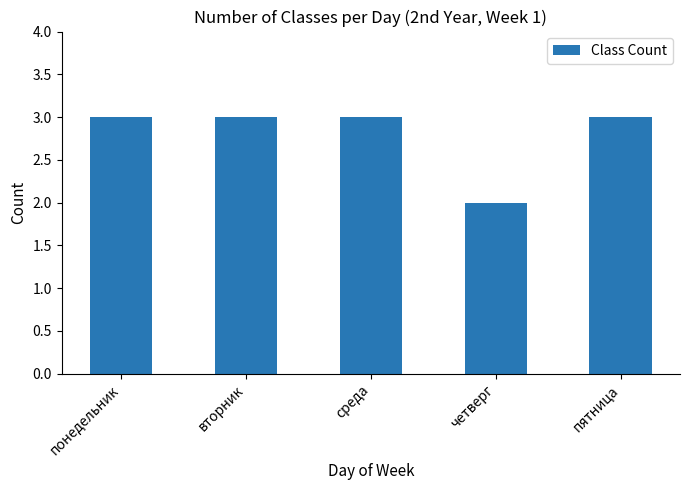

Which label corresponds to the smallest value in the chart?

четверг